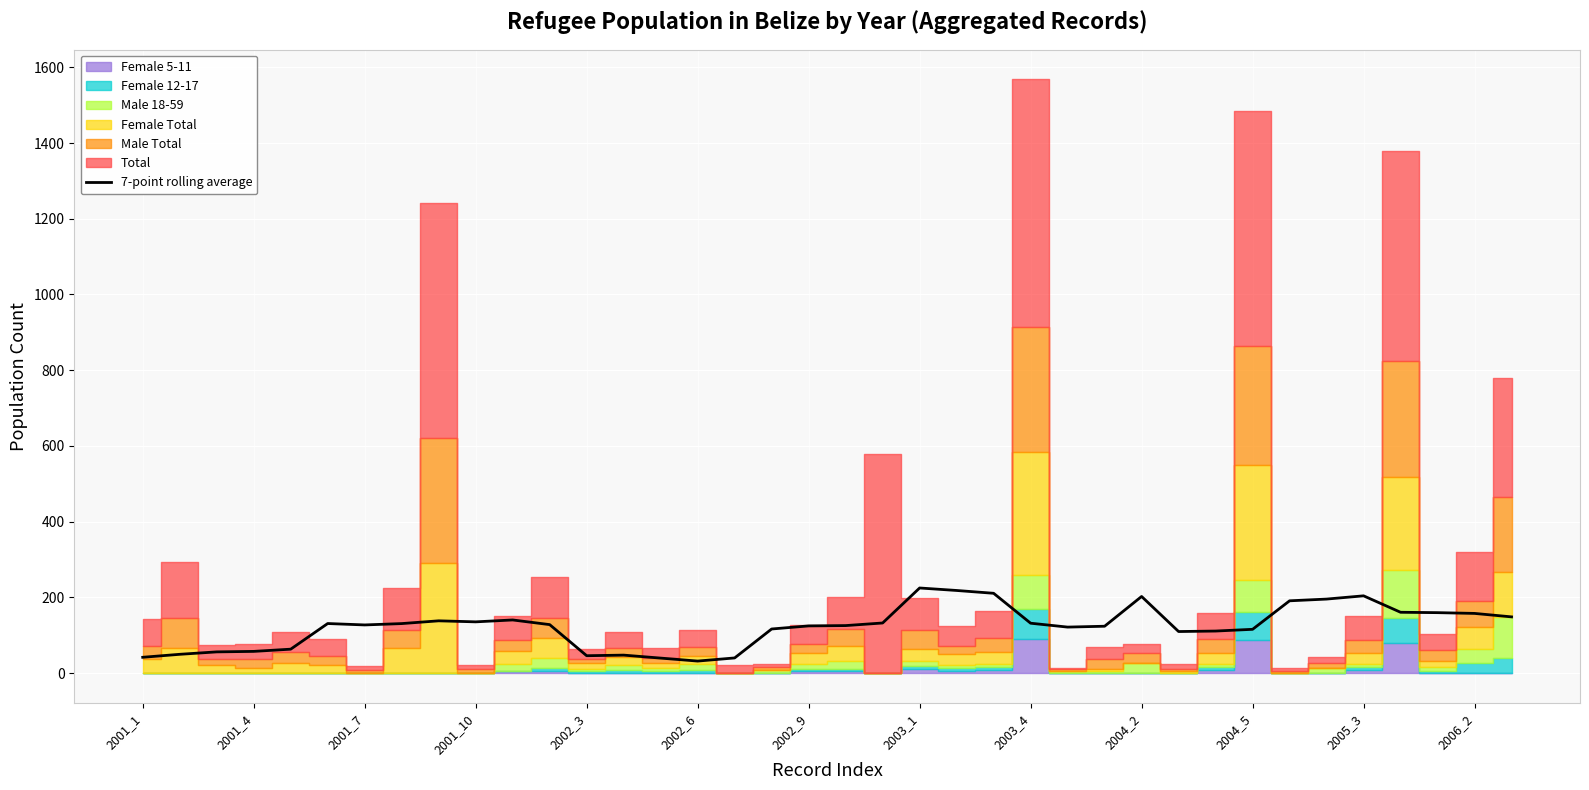

What is the smallest value displayed?

32.0